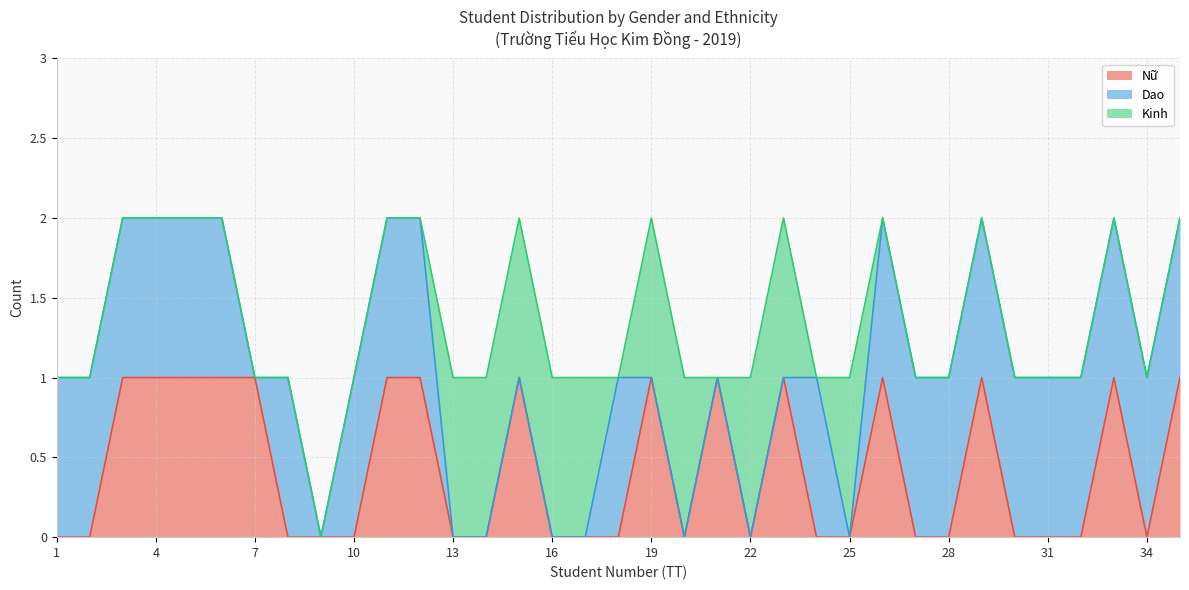

Which series changed the most between 17 and 25?

Nữ